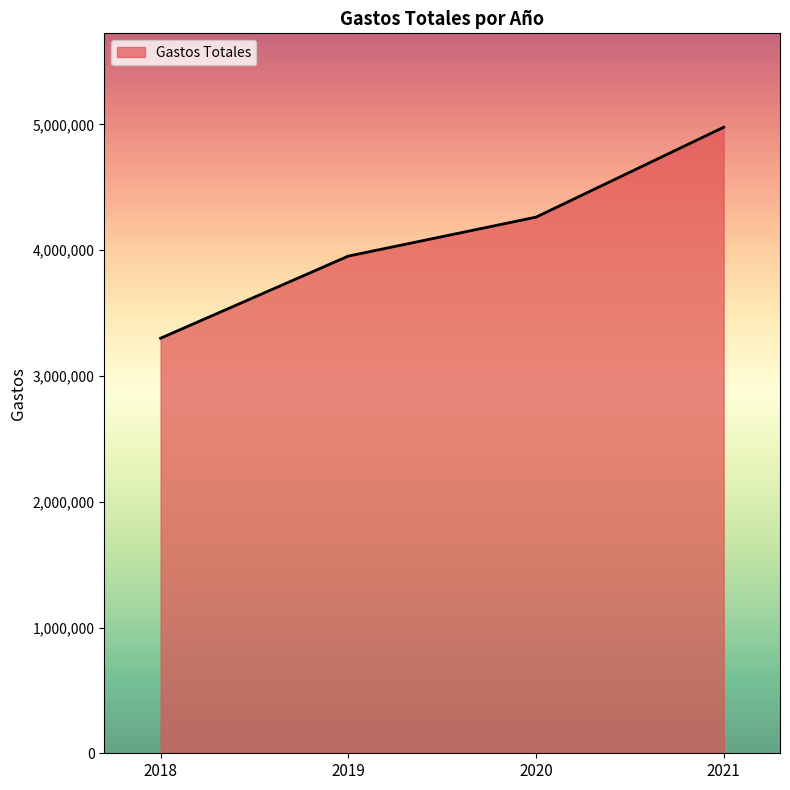

What is the change in value from 2020 to 2021?

+714991.3